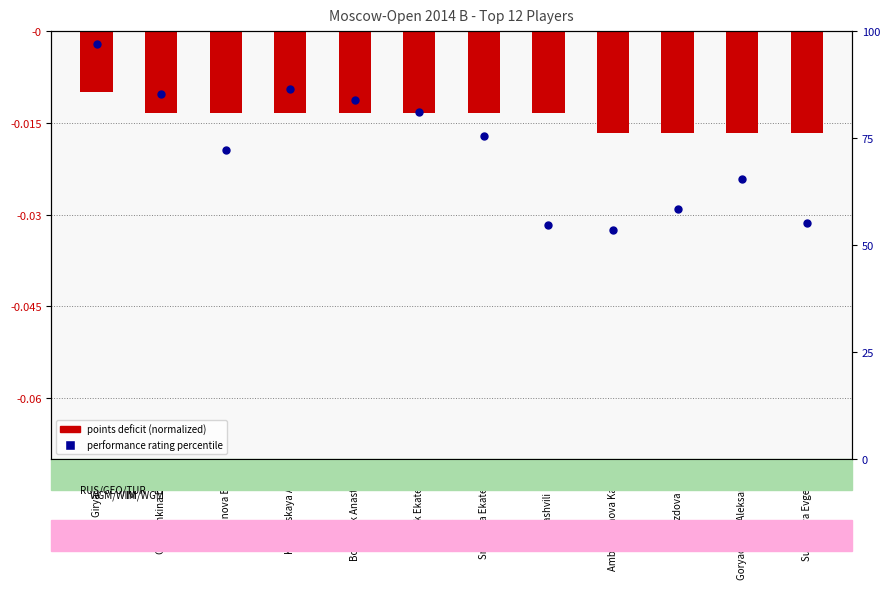

Which series reaches the minimum Y coordinate?

points deficit (normalized)